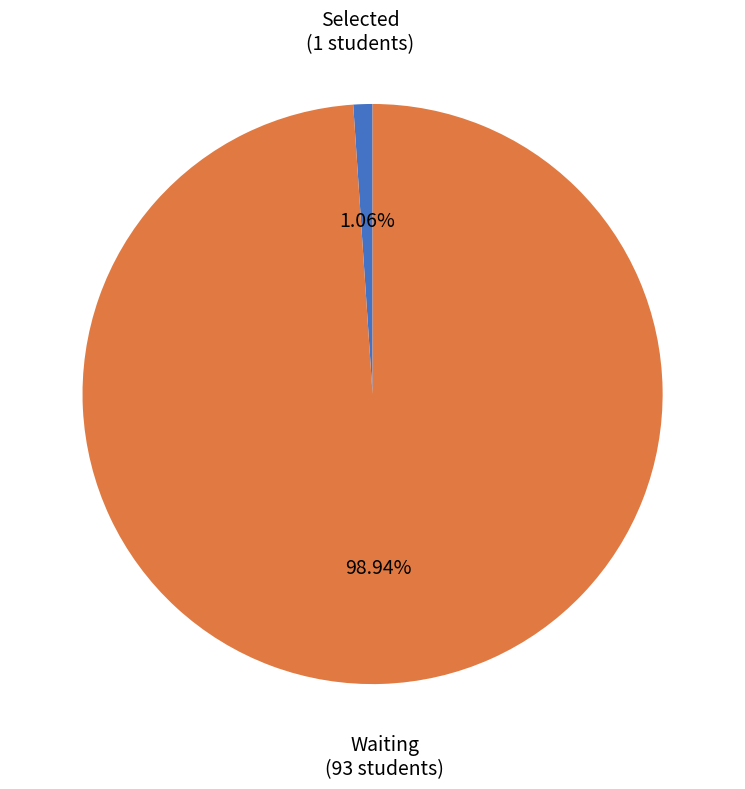

Is there a majority slice in this chart?

Yes